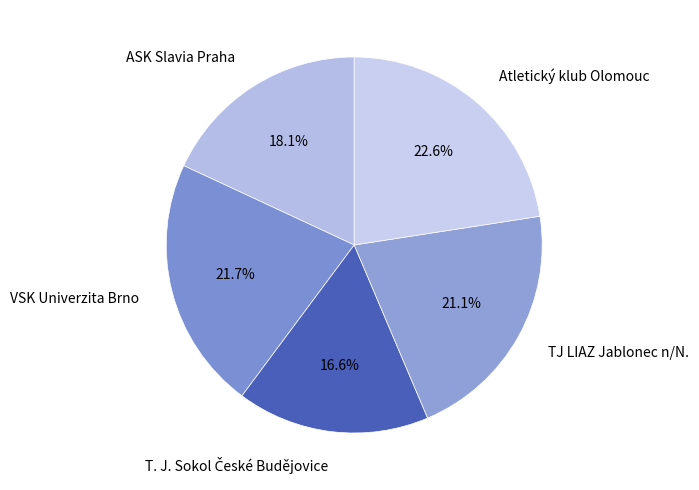

Is there a majority slice in this chart?

No